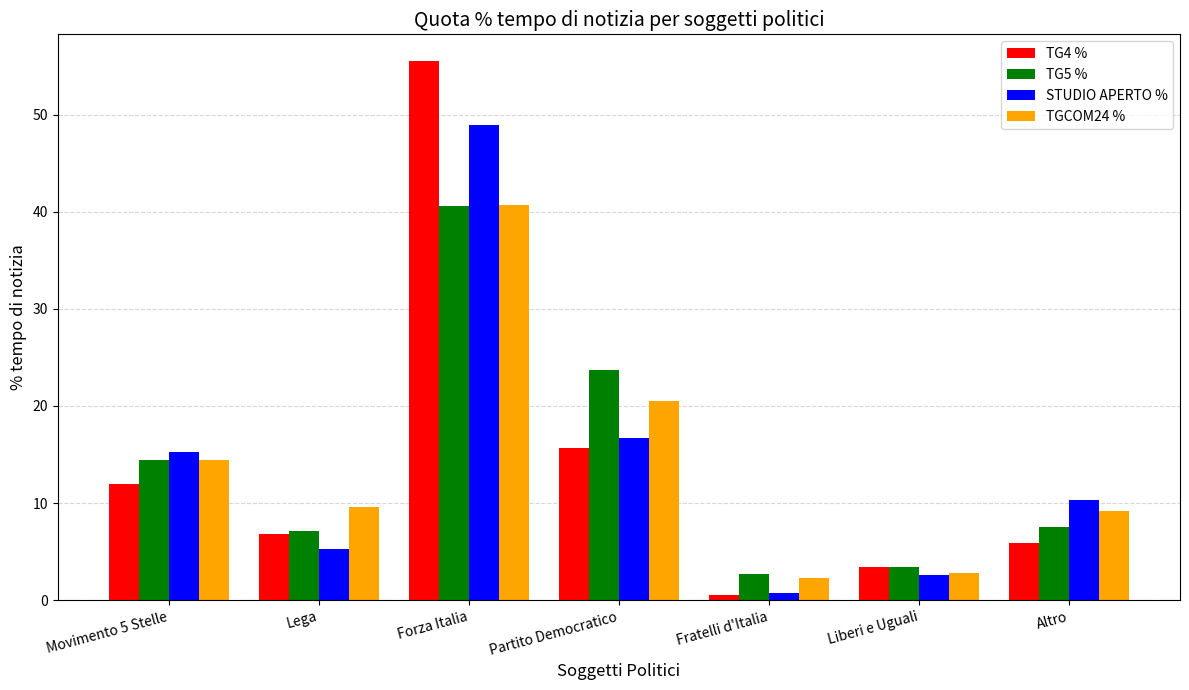

How many groups of bars are there?

7